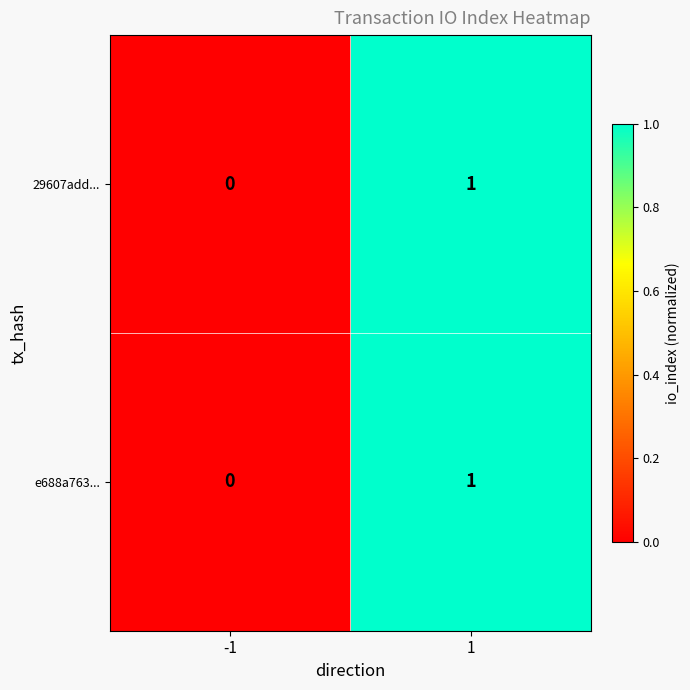

Reading right to left, what are all the values shown in this chart?

29607add...: 1	0
e688a763...: 1	0